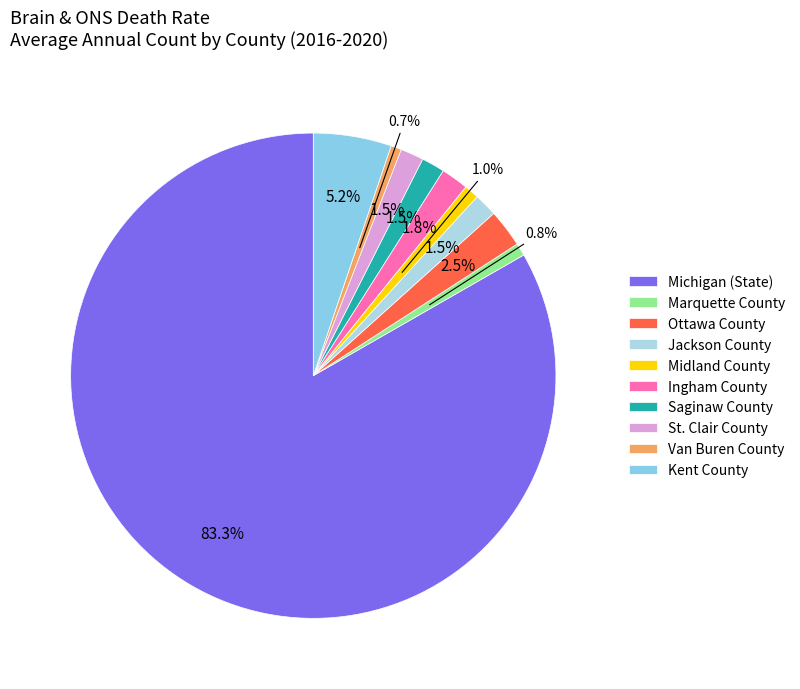

Rank the categories by value from highest to lowest.

Michigan (State), Kent County, Ottawa County, Ingham County, Jackson County, Saginaw County, St. Clair County, Midland County, Marquette County, Van Buren County